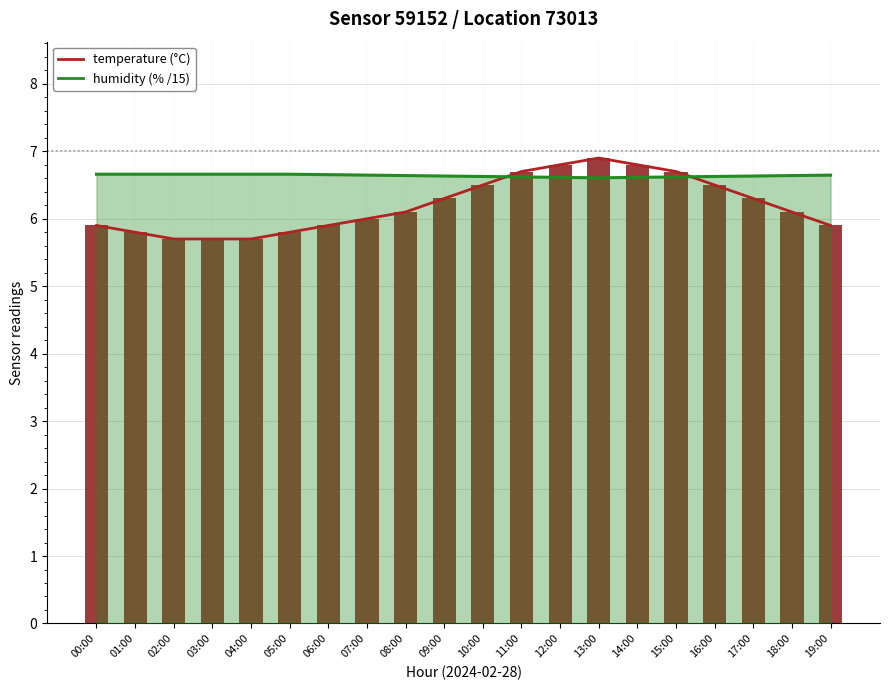

Rank the categories by value from highest to lowest.

13:00, 12:00, 14:00, 11:00, 15:00, 10:00, 16:00, 09:00, 17:00, 08:00, 18:00, 07:00, 00:00, 06:00, 19:00, 01:00, 05:00, 02:00, 03:00, 04:00